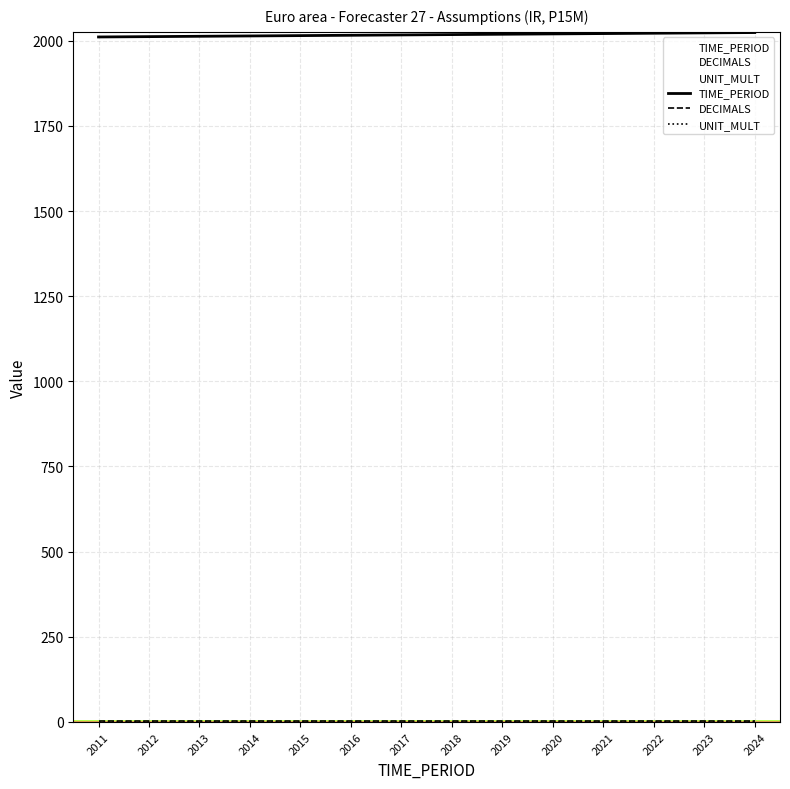

Where is DECIMALS nearest to the value 2?

2011